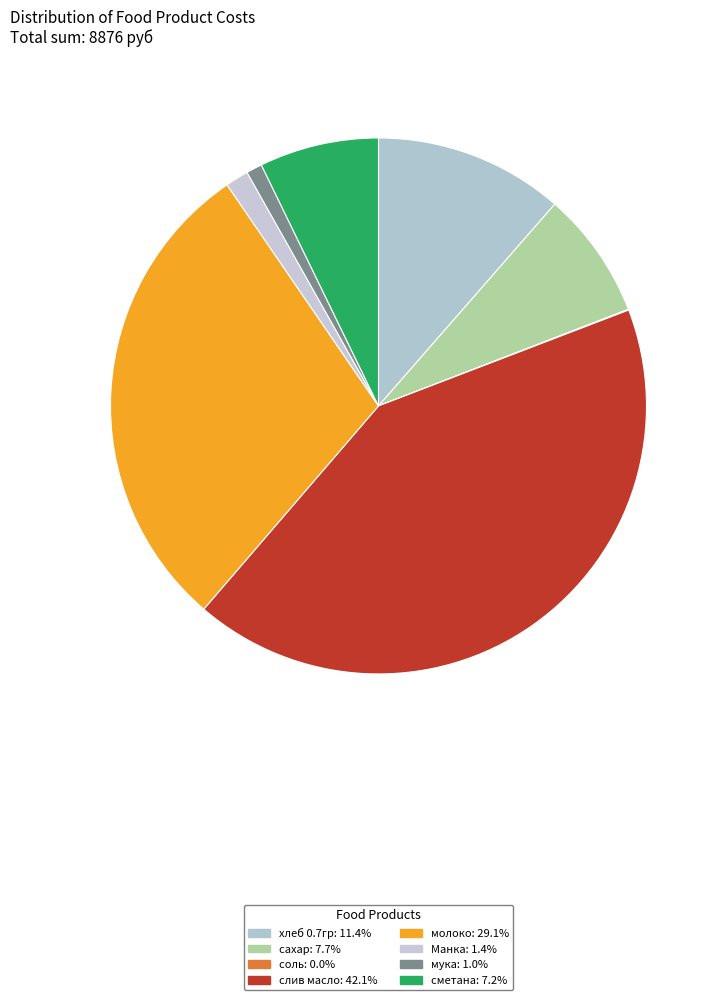

How many segments does this pie chart have?

8